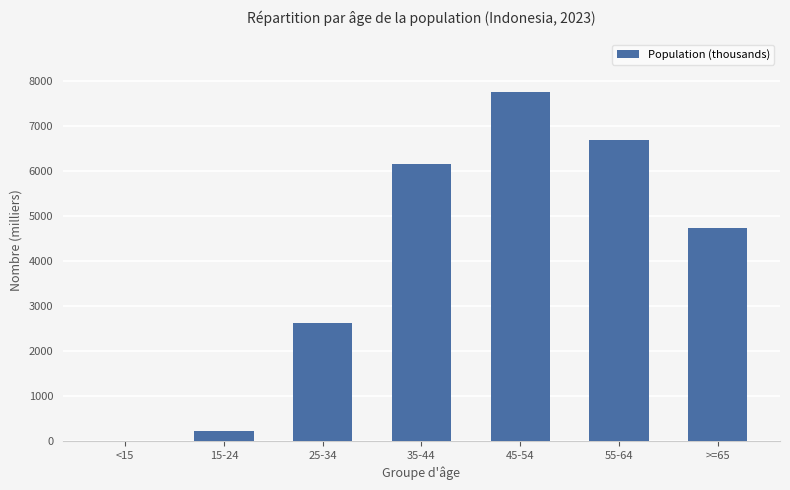

True or false: the data shows 231.9 at 15-24.

True